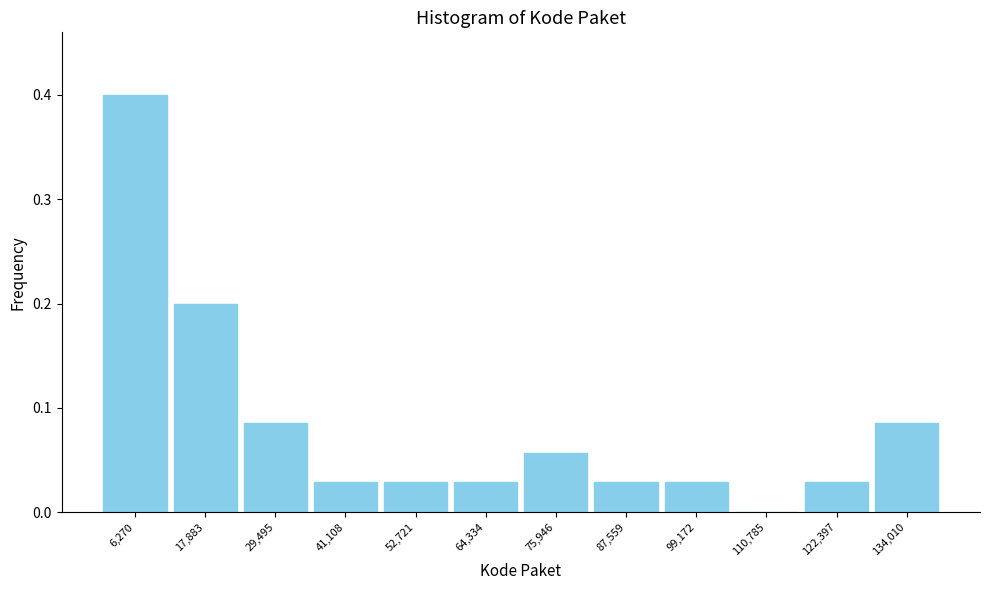

Reading left to right, list every bar in this chart as the range it spans on the x-axis followed by its height. Neither the bar edges nor the heights are printed on the chart, so give them approximately, as read against the axes.

0 to 12000: 0.40
12000 to 24000: 0.20
24000 to 36000: 0.09
36000 to 46000: 0.03
46000 to 58000: 0.03
58000 to 70000: 0.03
70000 to 82000: 0.06
82000 to 94000: 0.03
94000 to 104000: 0.03
104000 to 116000: 0
116000 to 128000: 0.03
128000 to 140000: 0.09